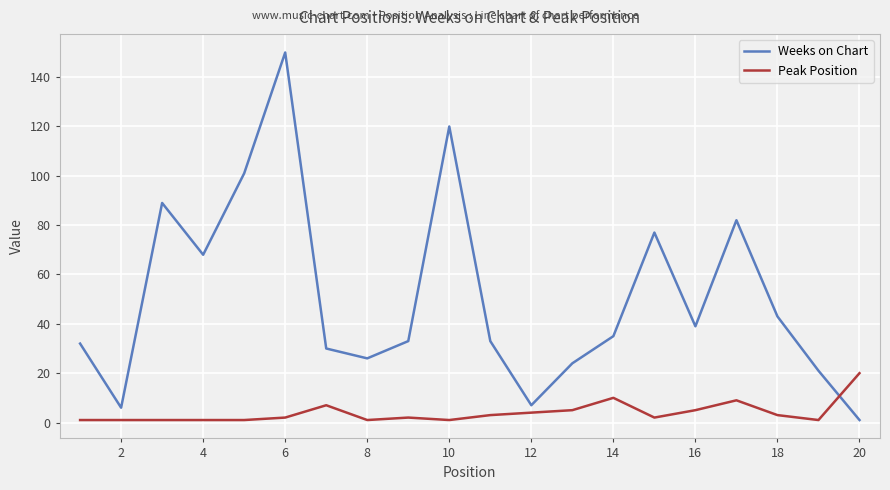

List the series in order of their overall mean, highest first.

Weeks on Chart, Peak Position